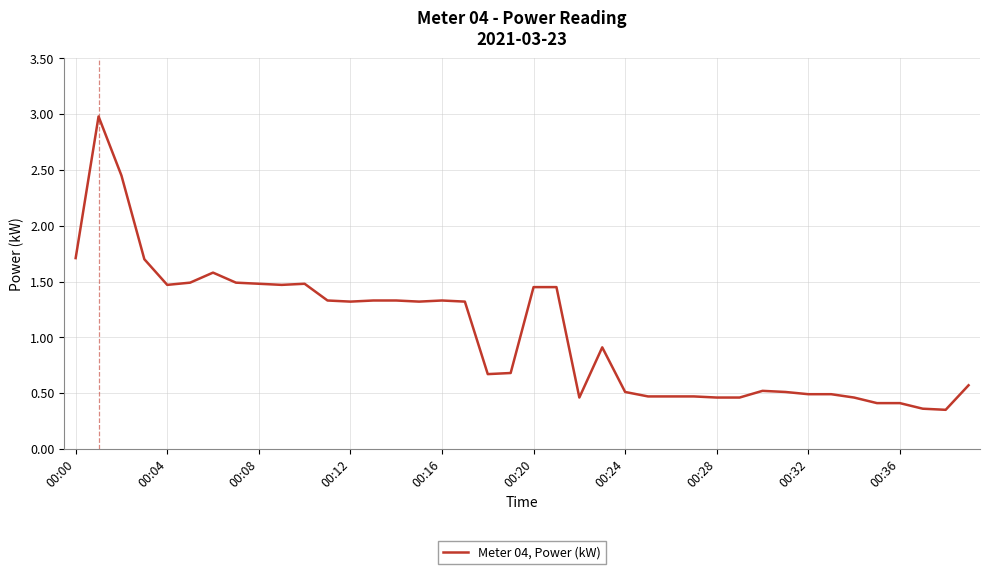

What is the greatest value displayed?

3.0